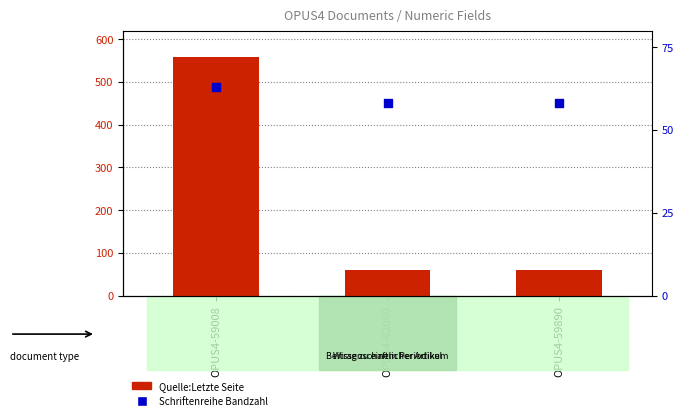

What is the total value across all series at OPUS4-59890?

118